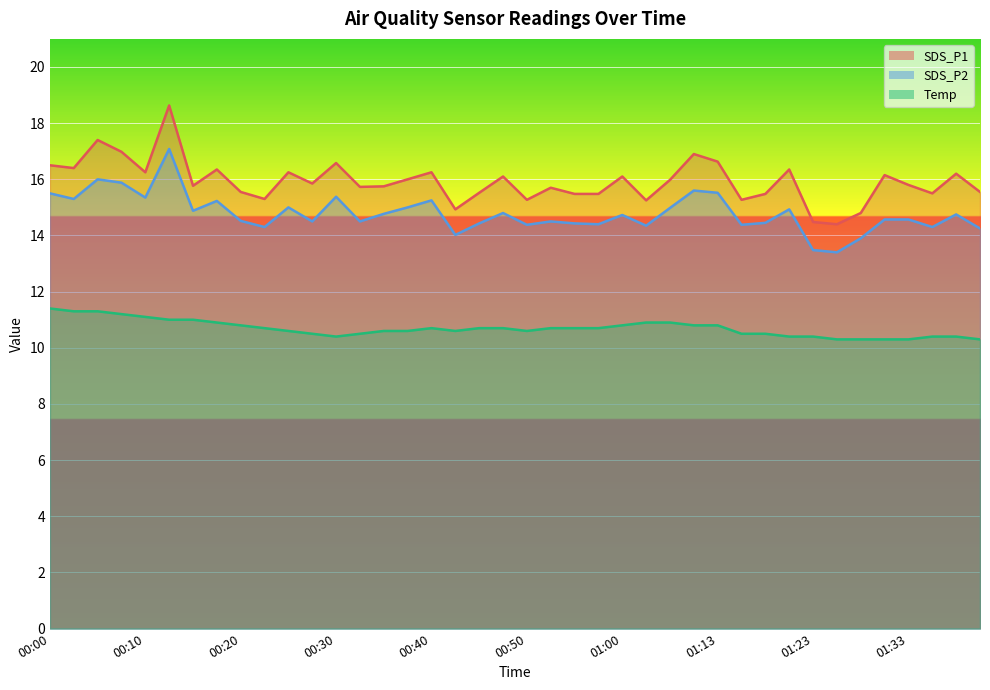

Count the number of data series in this chart.

3